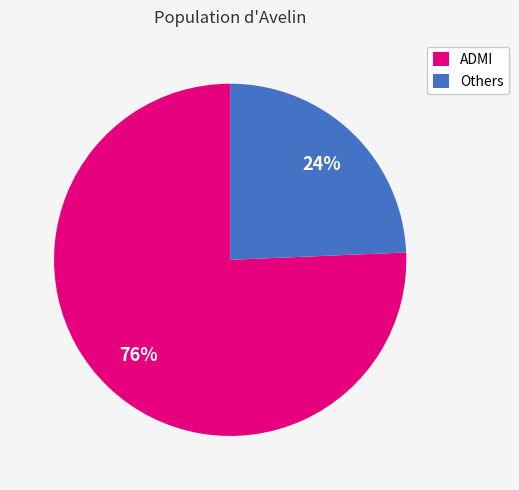

Is it true that ADMI is 82% of the pie?

False